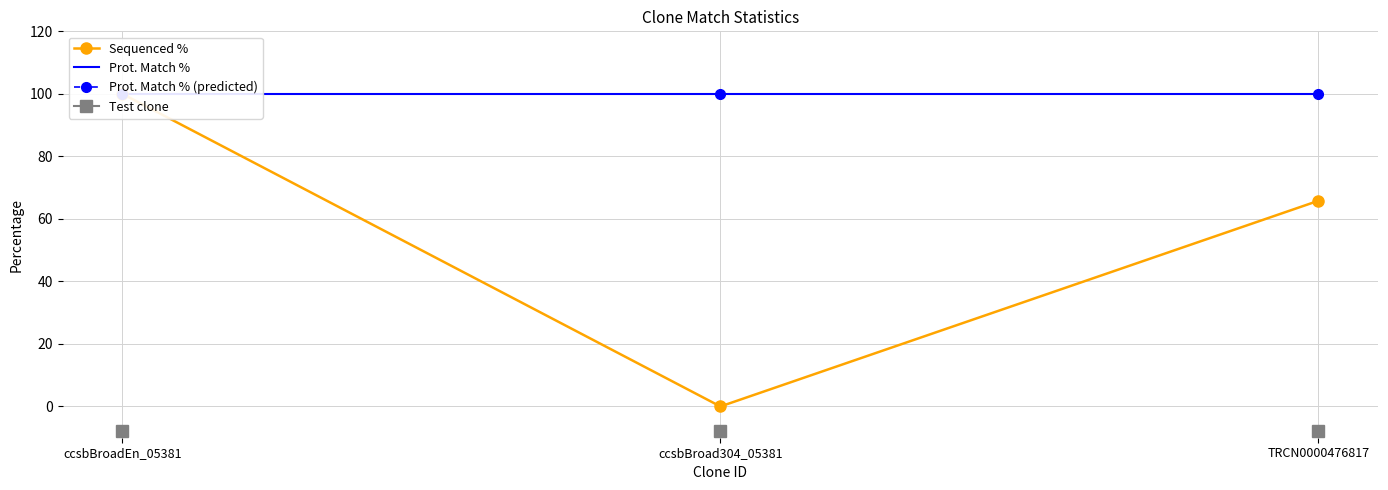

Which label corresponds to the smallest value in the chart?

ccsbBroad304_05381